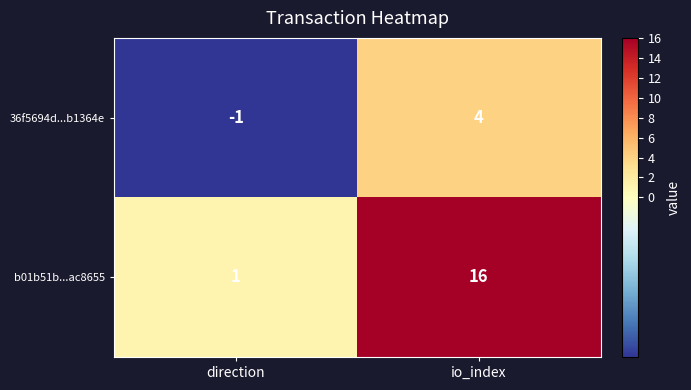

Rank the series by their average value, from highest to lowest.

b01b51b...ac8655, 36f5694d...b1364e